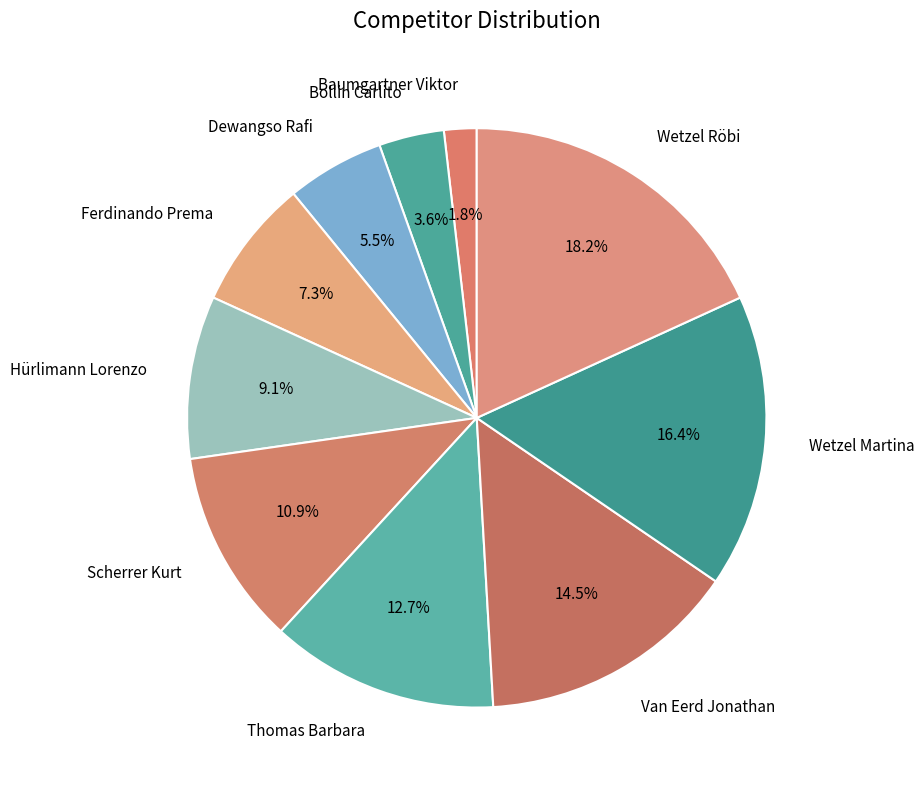

To the nearest percent, what is the combined percentage of Dewangso Rafi and Thomas Barbara?

18%